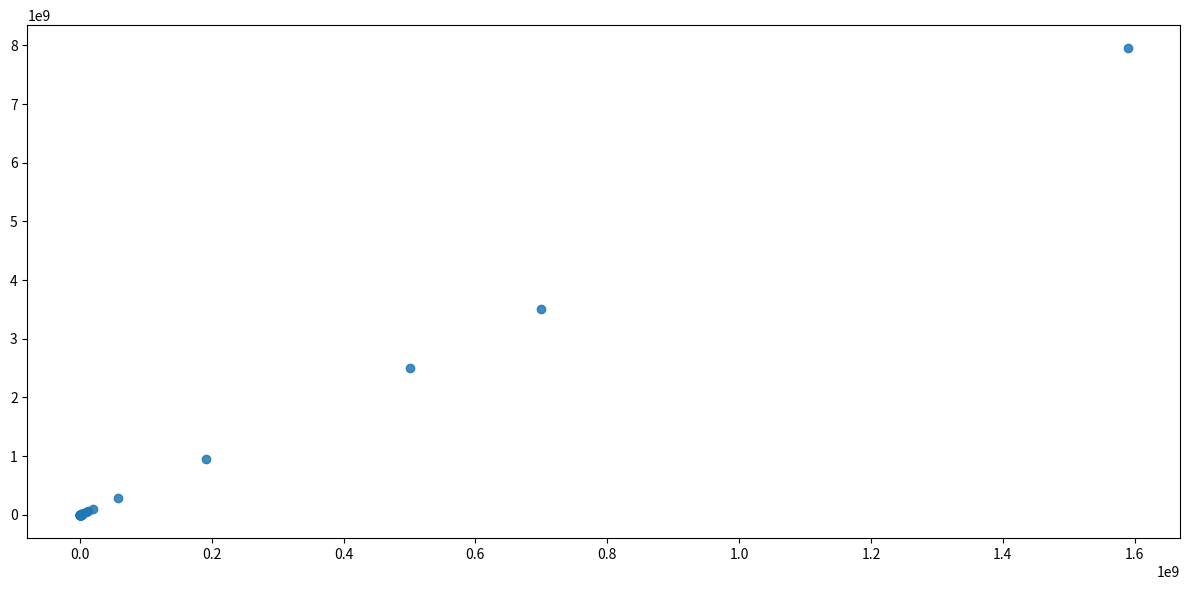

What Y value in the scatter plot is closest to 3973060235?

3500000000